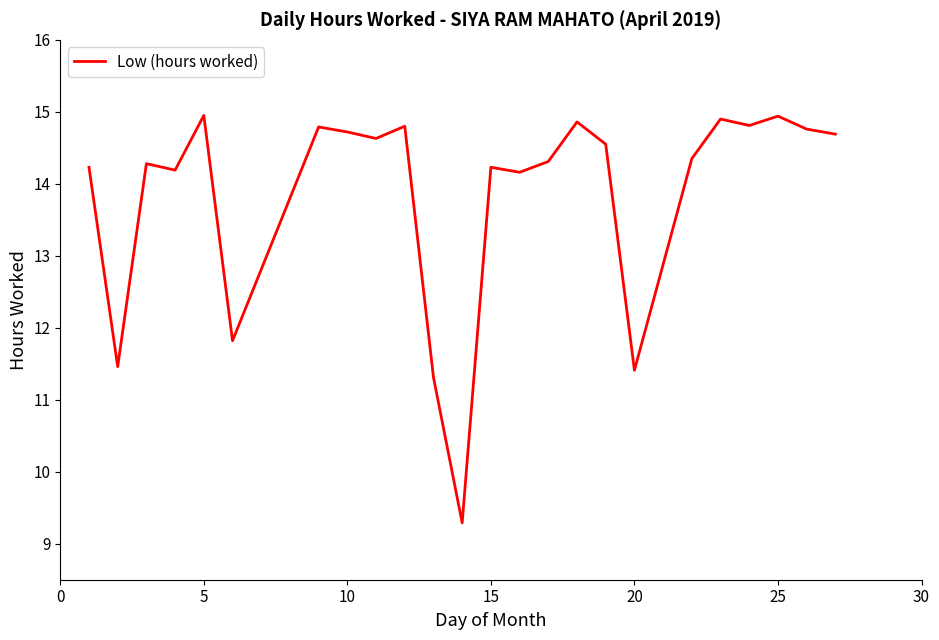

Does the chart have visible grid lines?

No